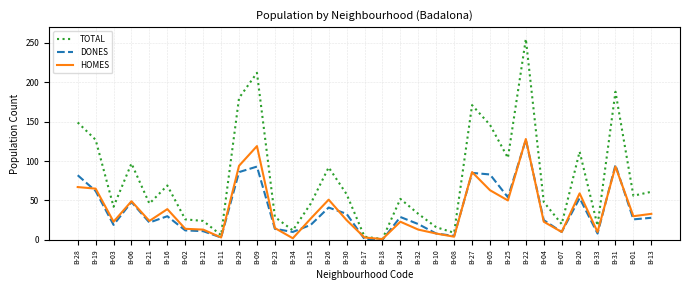

What is the spread (max minus min) of values at B-21?

24